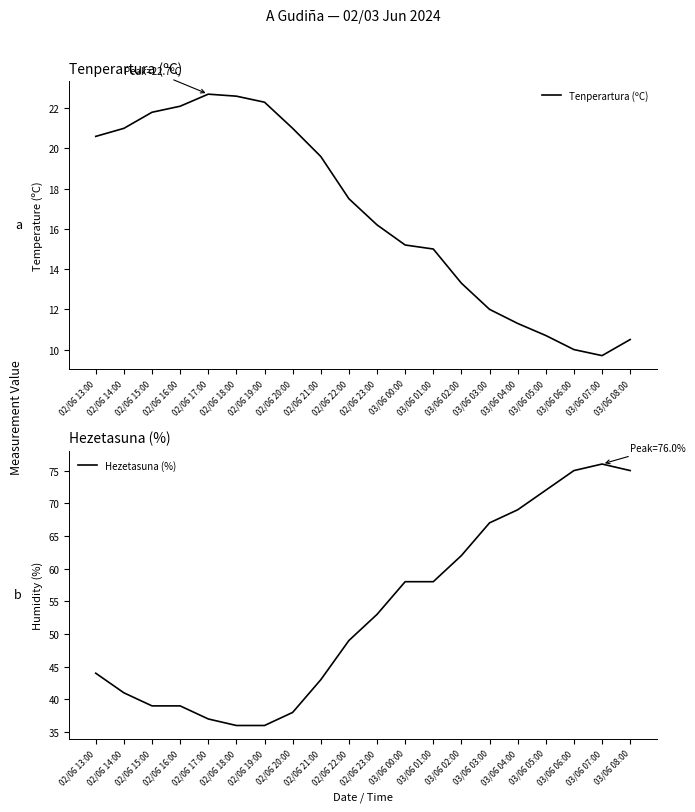

What position from the left is 03/06 04:00?

16